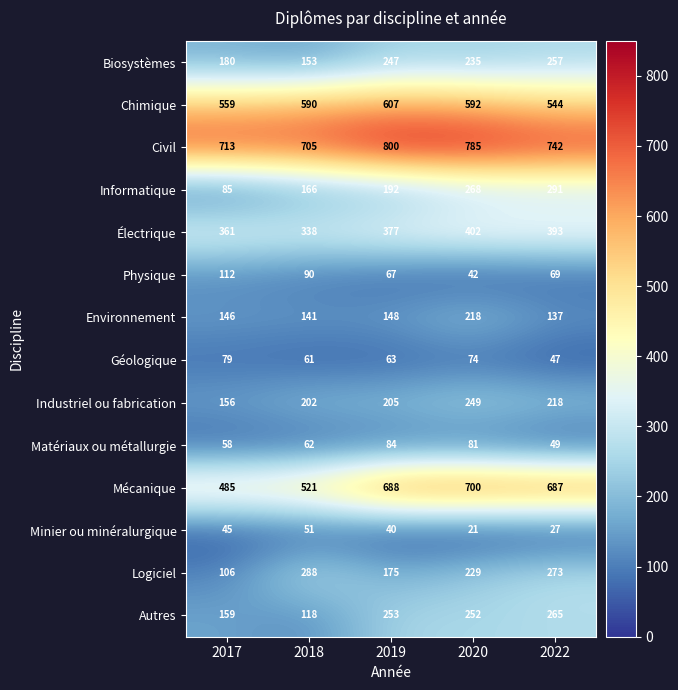

Between 2017 and 2018, which series saw the biggest shift?

Logiciel